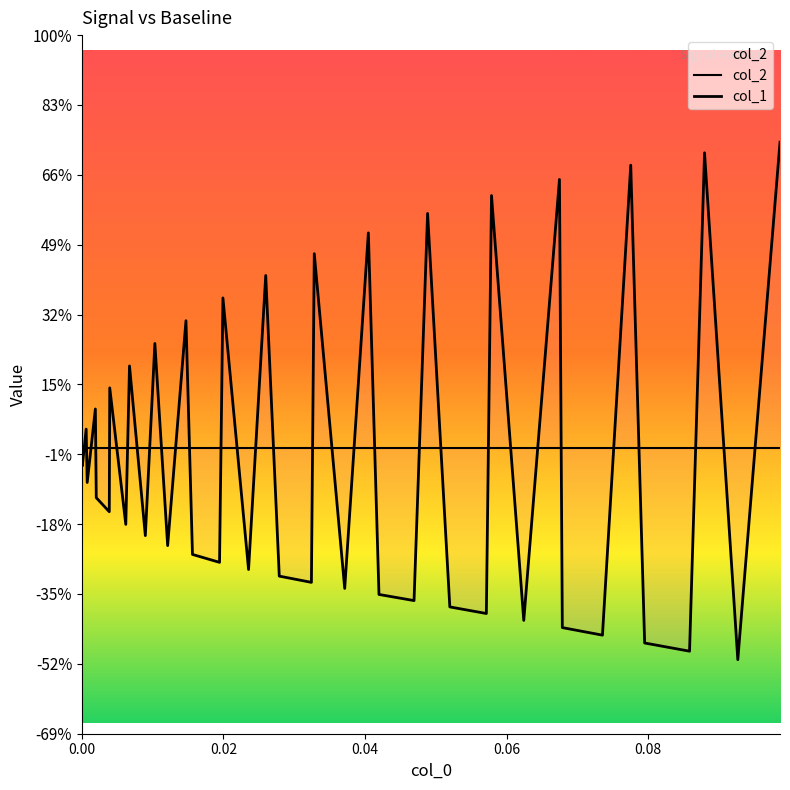

Reading left to right, what are all the values shown in this chart?

col_2: 0.0	0.0	0.0	0.0	0.0	0.0	0.0	0.0	0.0	0.0	0.0	0.0	0.0	0.0	0.0	0.0	0.0	0.0	0.0	0.0	0.0	0.0	0.0	0.0	0.0	0.0	0.0	0.0	0.0	0.0	0.0	0.0	0.0	0.0	0.0	0.0	0.0	0.0	0.0	0.0
col_1: 0.0	-0.0	0.0	-0.0	0.0	-0.0	-0.0	0.0	-0.0	0.0	-0.0	0.0	-0.0	0.0	-0.0	-0.0	0.0	-0.0	0.0	-0.0	-0.0	0.0	-0.0	0.1	-0.0	-0.0	0.1	-0.0	-0.0	0.1	-0.0	0.1	-0.0	-0.0	0.1	-0.0	-0.0	0.1	-0.1	0.1